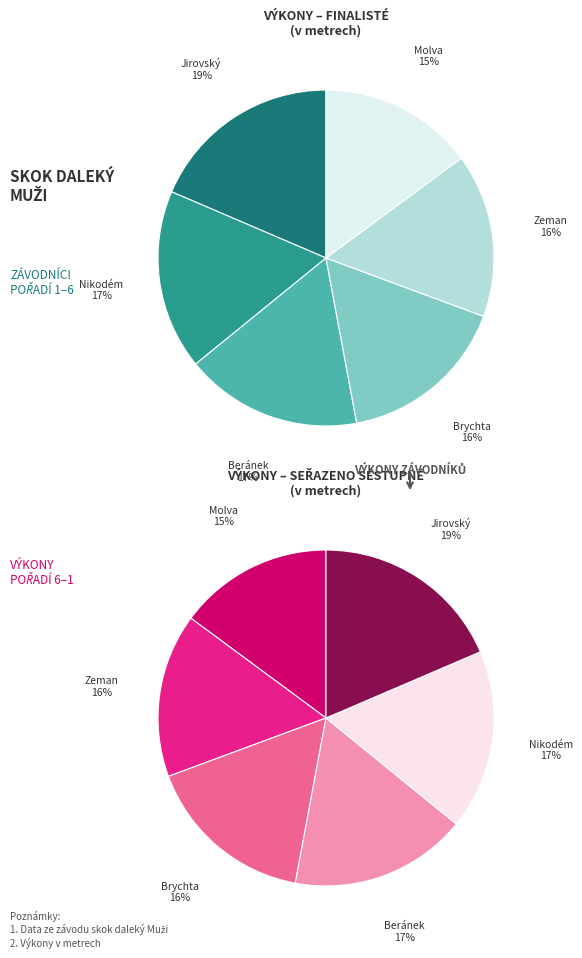

What is the largest slice in the pie chart?

Jirovský Dominik